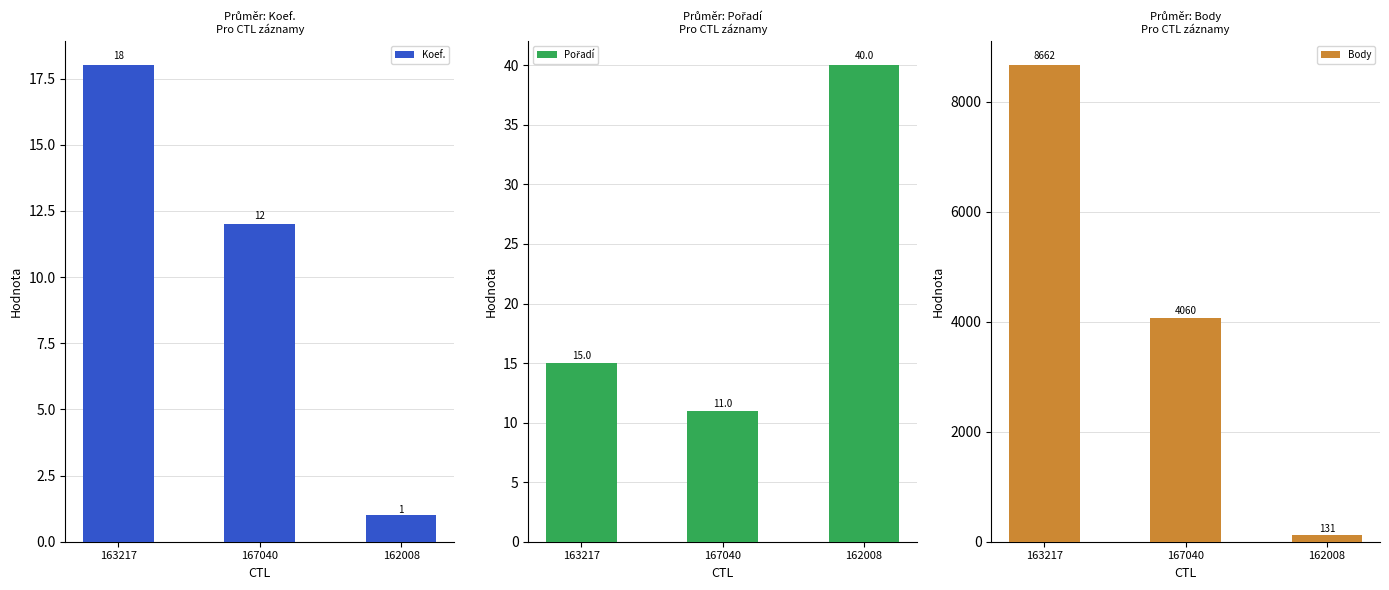

What is the difference between the Body values at 167040 and 162008?

3929